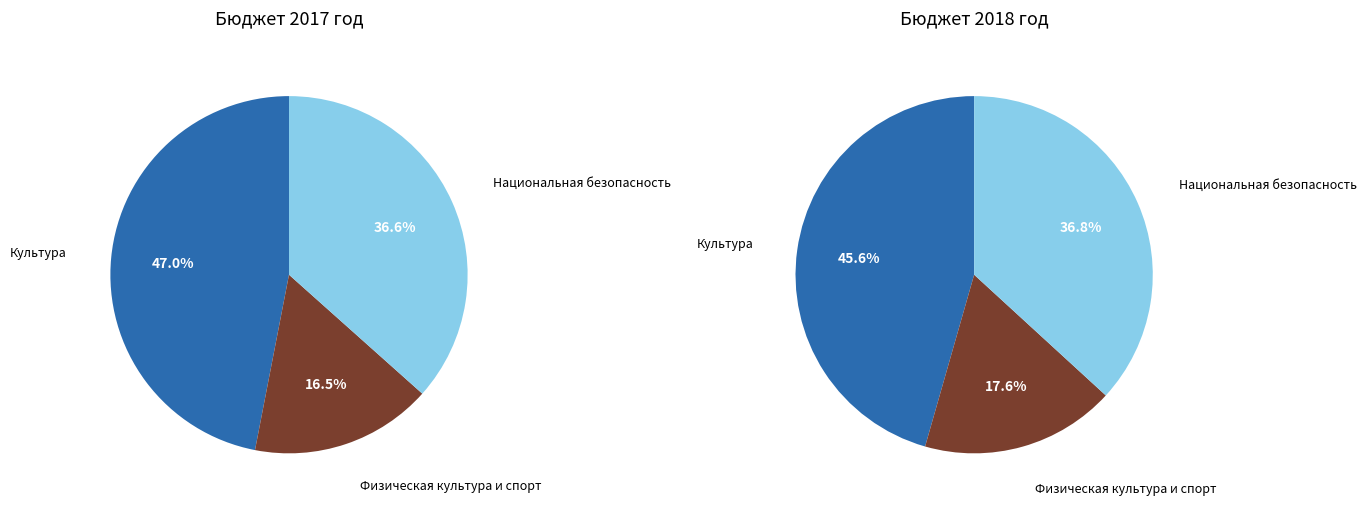

What portion of the pie excludes Физическая культура и спорт?

83.5%